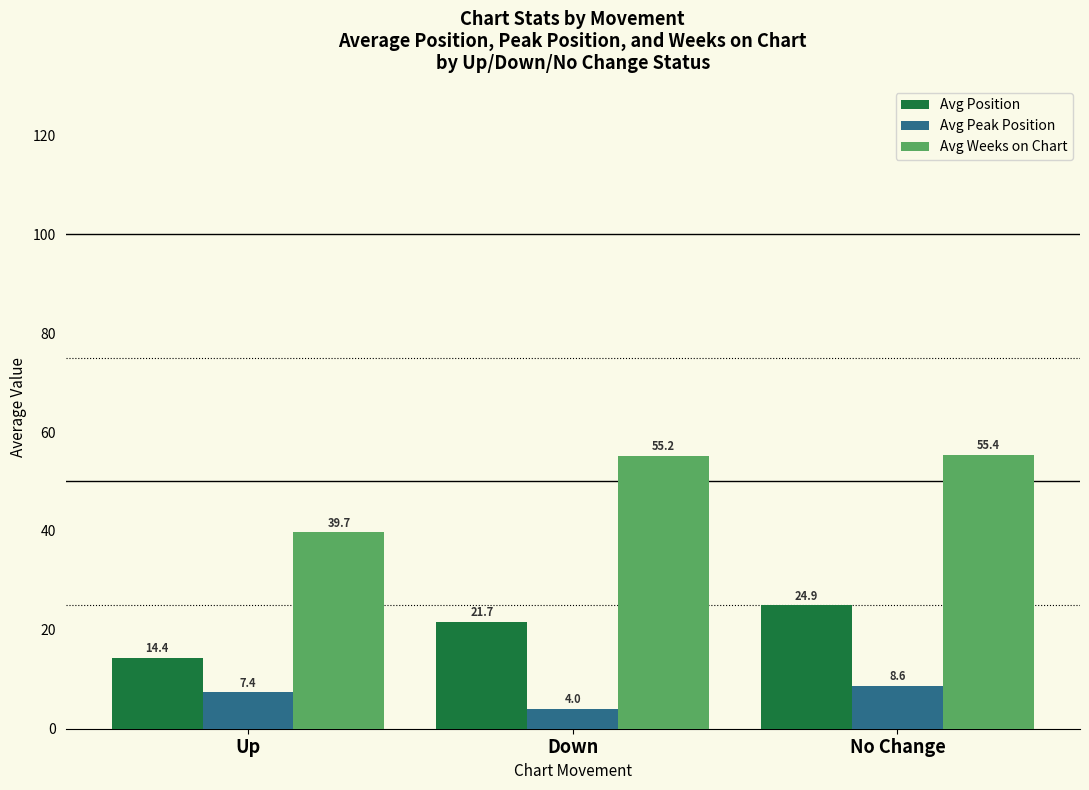

What is the value of the Avg Position bar at the 1st from the left?

14.4